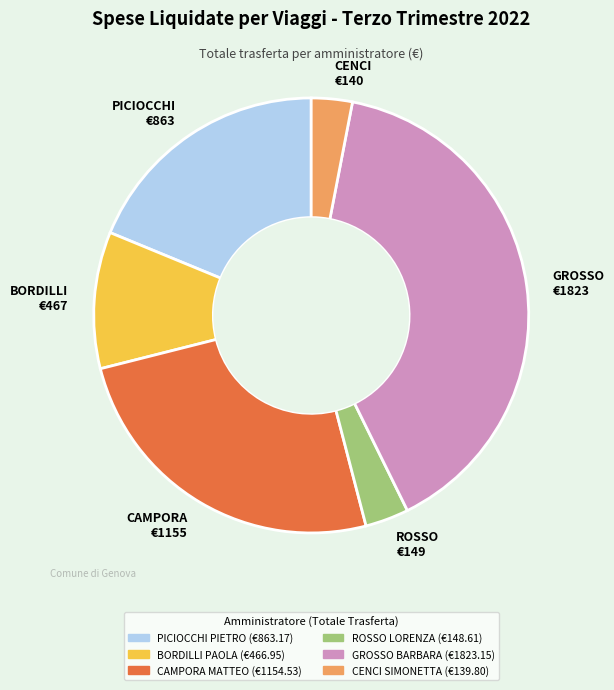

What is the ratio of the value at BORDILLI €467 to the value at PICIOCCHI €863?

0.5